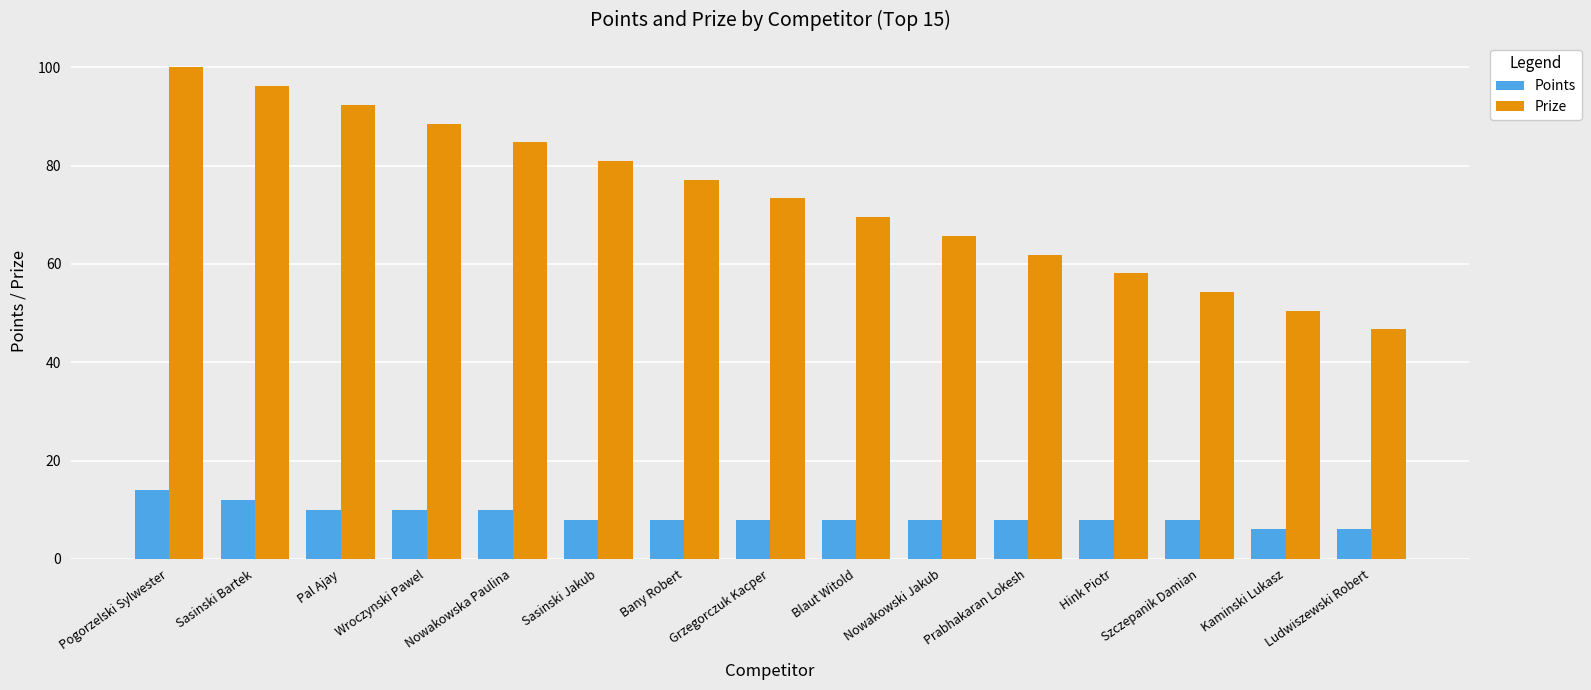

Reading right to left, extract all data points from this chart.

Points: 6.0	6.0	8.0	8.0	8.0	8.0	8.0	8.0	8.0	8.0	10.0	10.0	10.0	12.0	14.0
Prize: 46.7	50.5	54.3	58.1	61.9	65.7	69.5	73.3	77.2	81.0	84.8	88.6	92.4	96.2	100.0